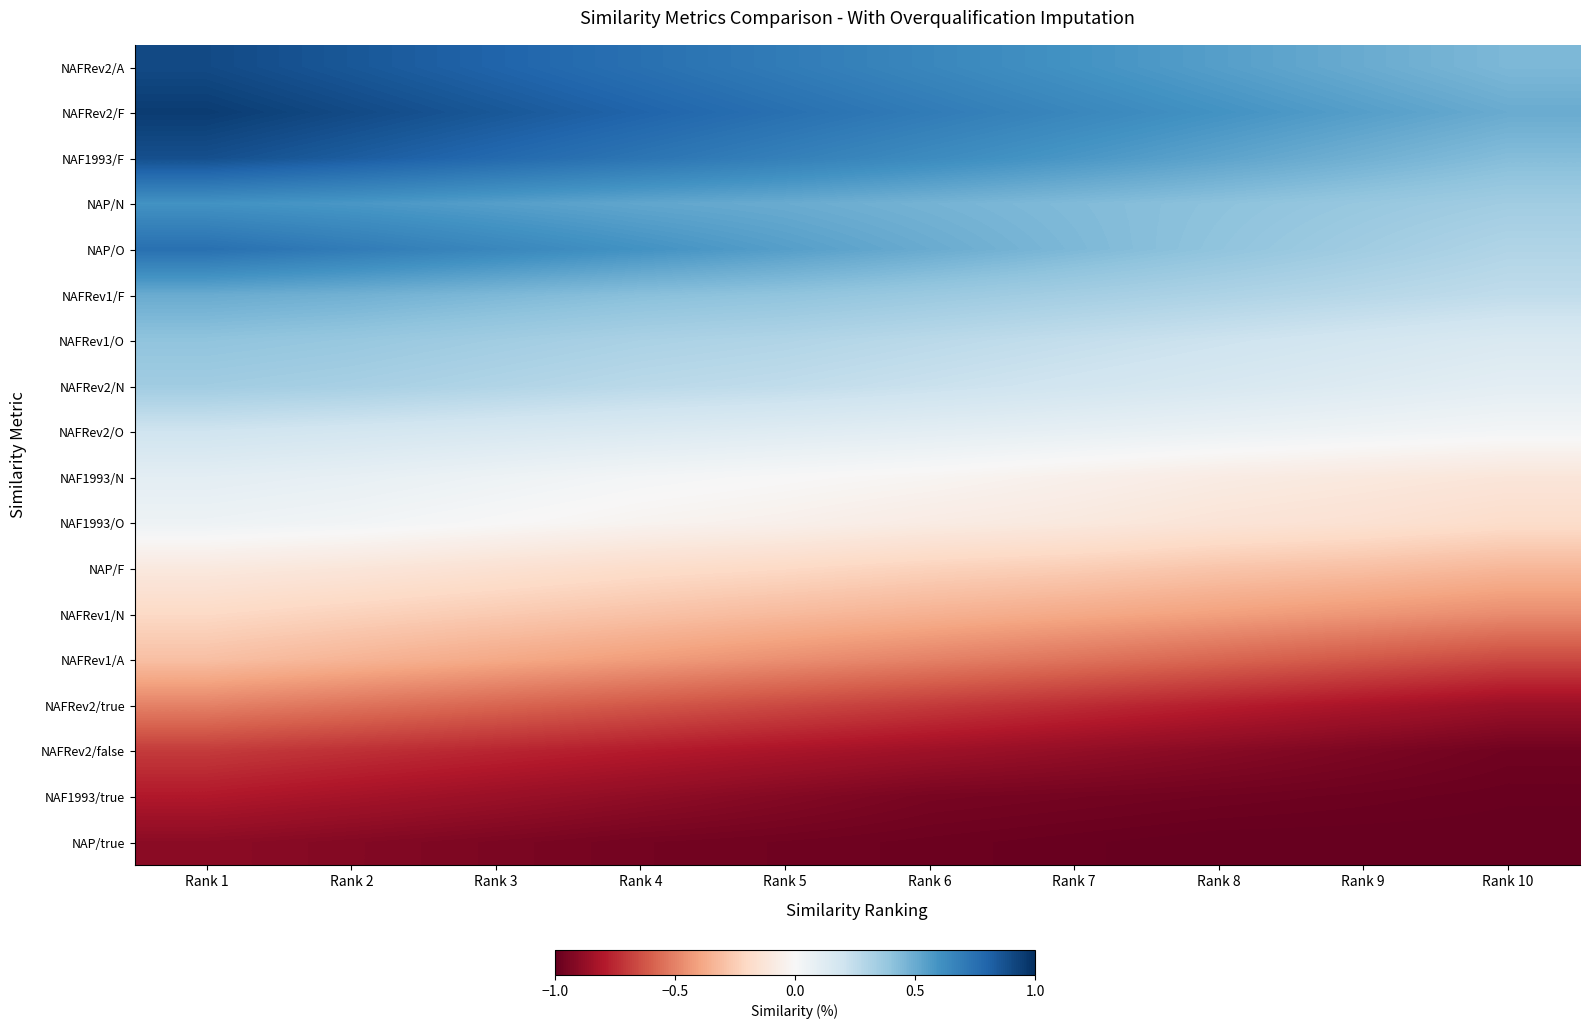

What is the difference between the highest and lowest values at Rank 2?

1.8